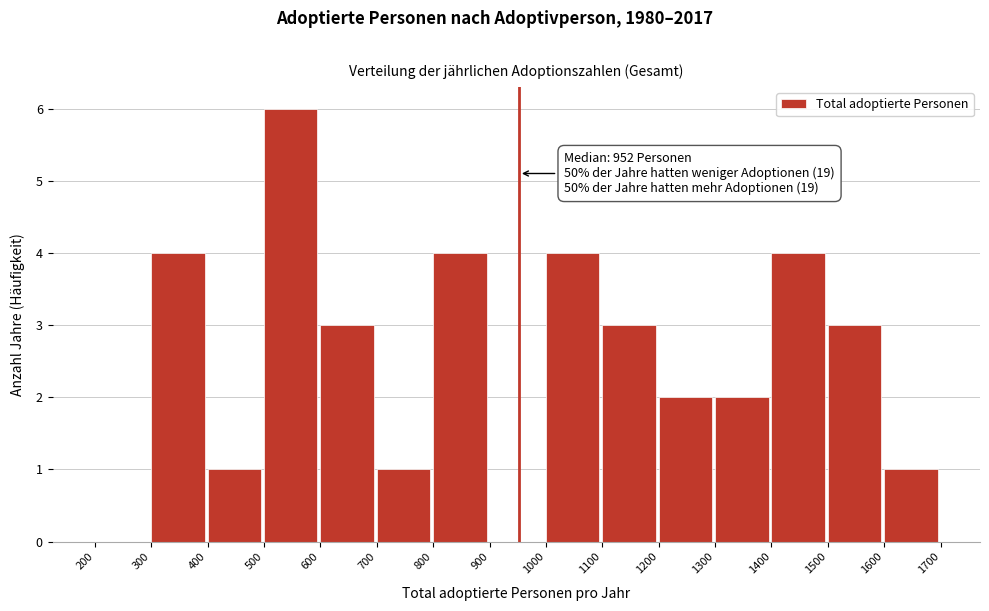

Over which range of the x-axis is the bar tallest?

500 to 600